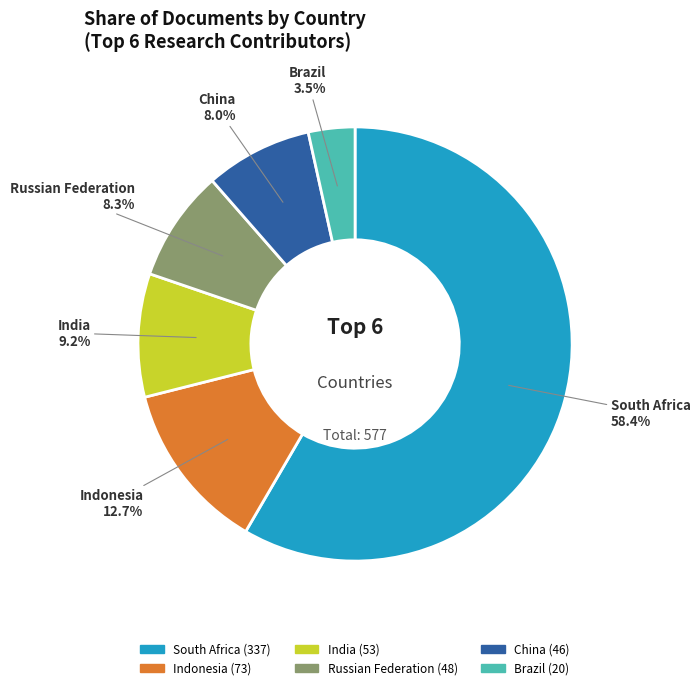

Count the number of slices in the pie.

6